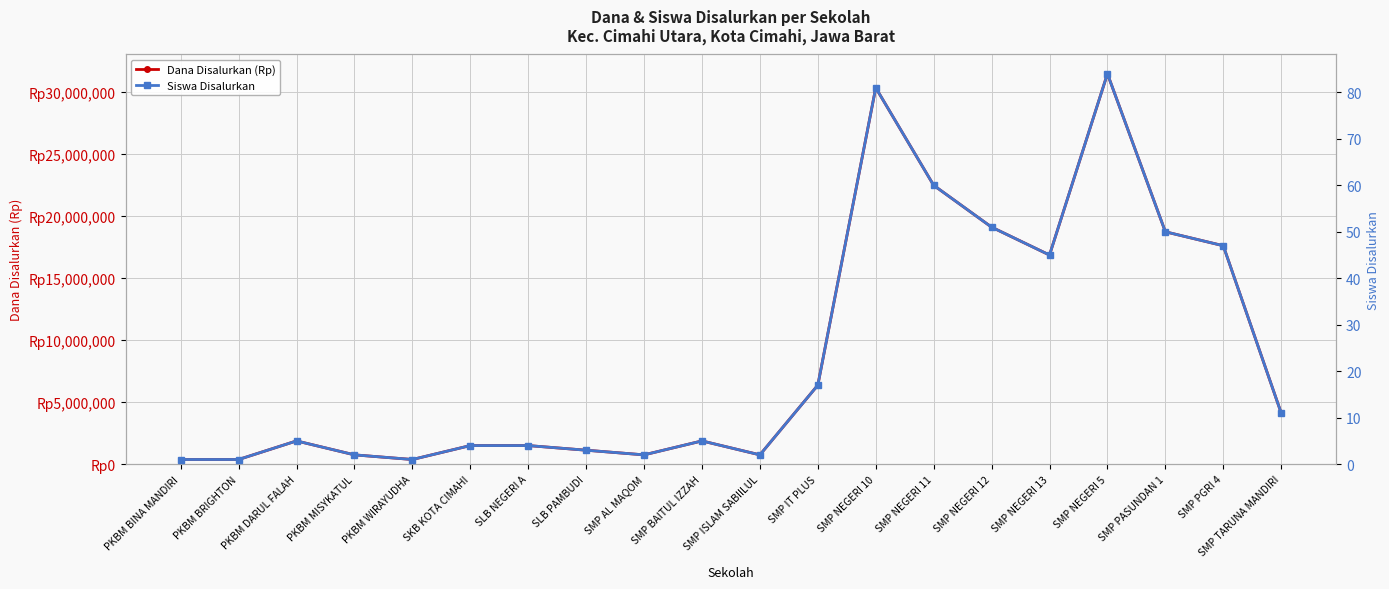

What is the lowest value of the Dana Disalurkan (Rp) series?

375000